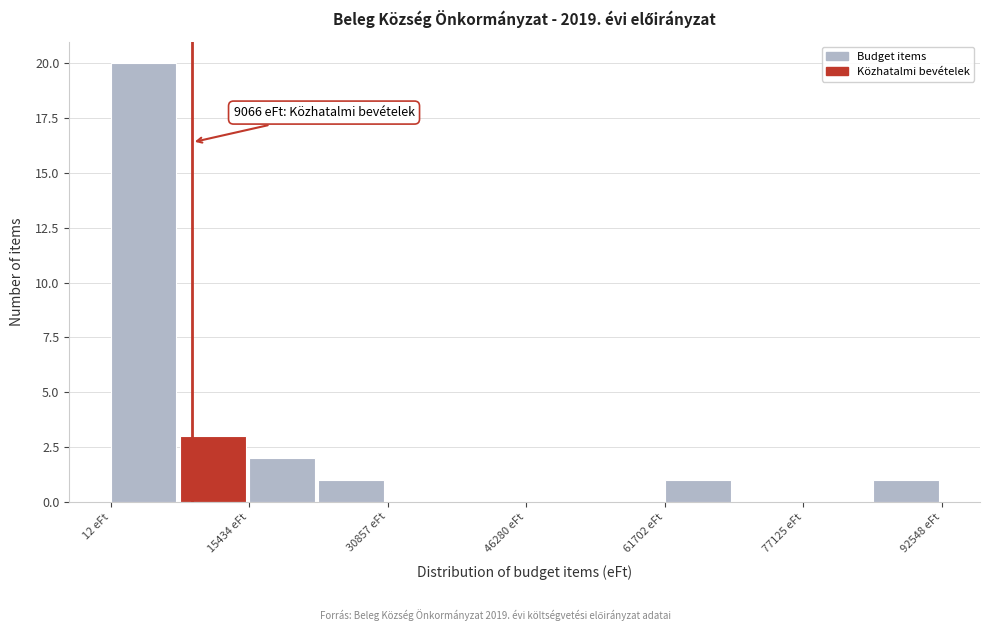

Around what value on the x-axis is the tallest bar? Give the approximate position of its centre, as read against the axis.

4000